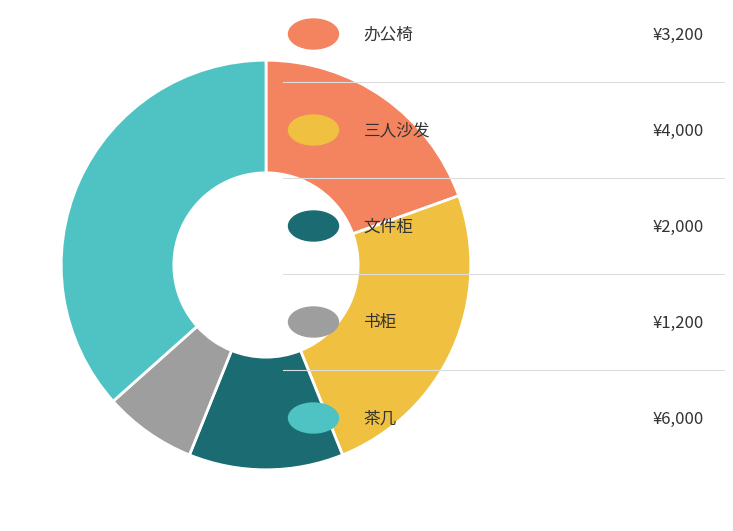

Is there a majority slice in this chart?

No